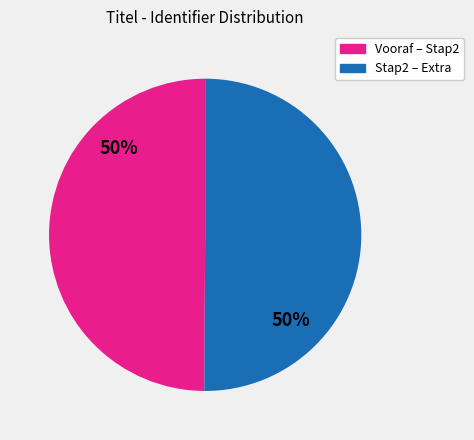

How many segments does this pie chart have?

2